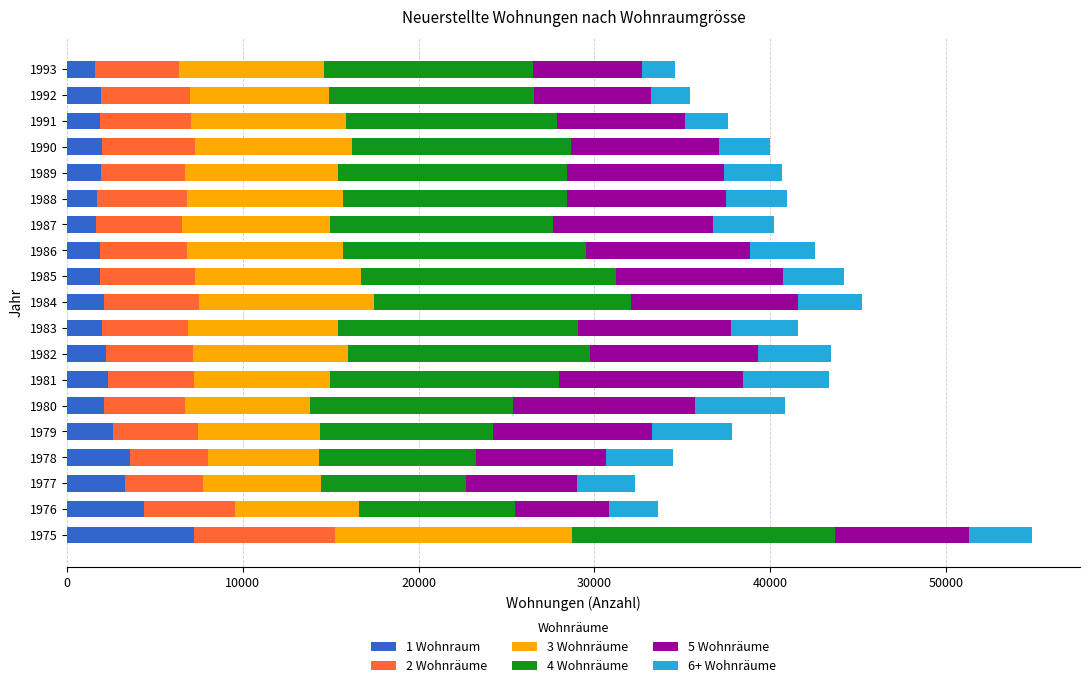

True or false: 1 Wohnraum has a value of 1620 at 1987.

True